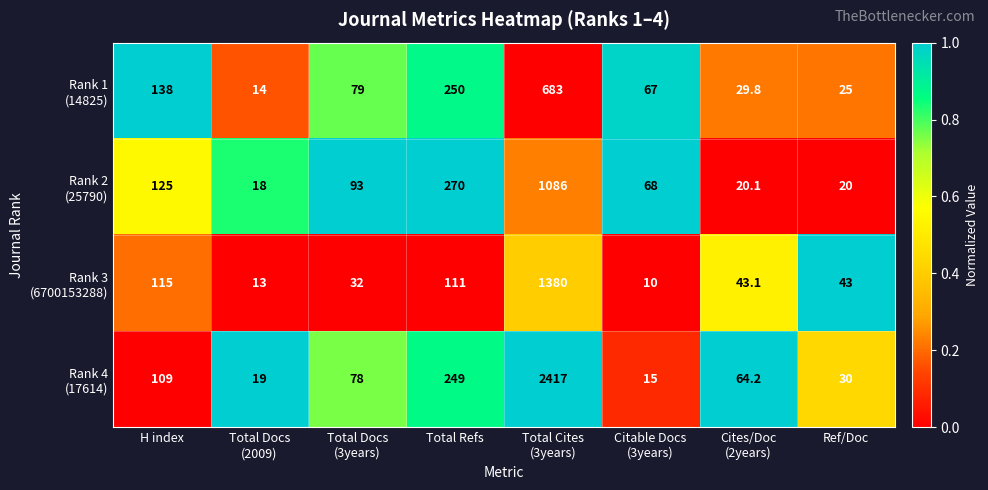

What is the spread (max minus min) of values at Ref/Doc?

23.0